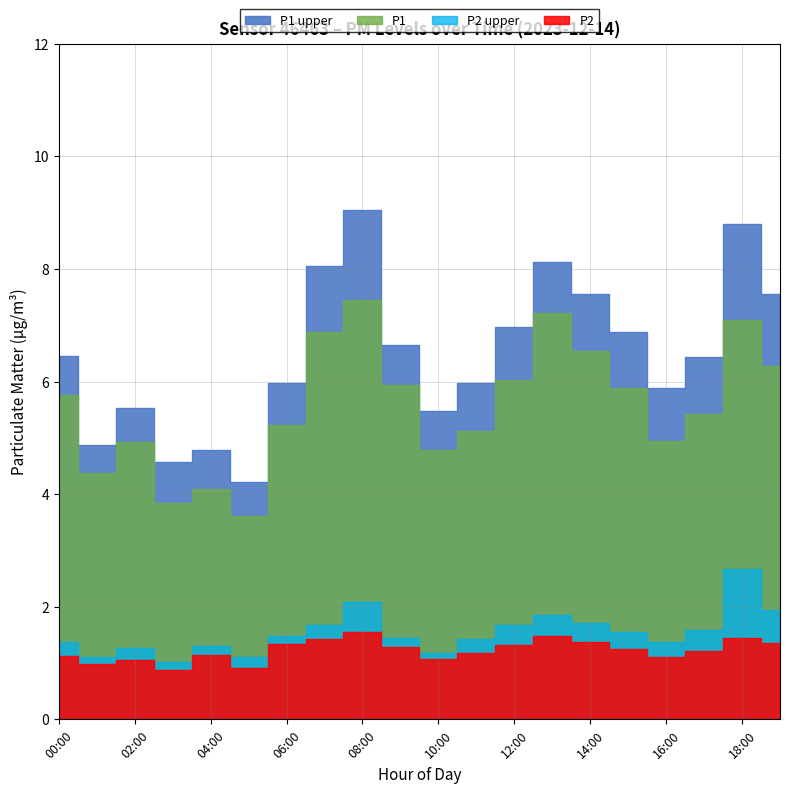

Which category has the lowest value across all series?

03:00